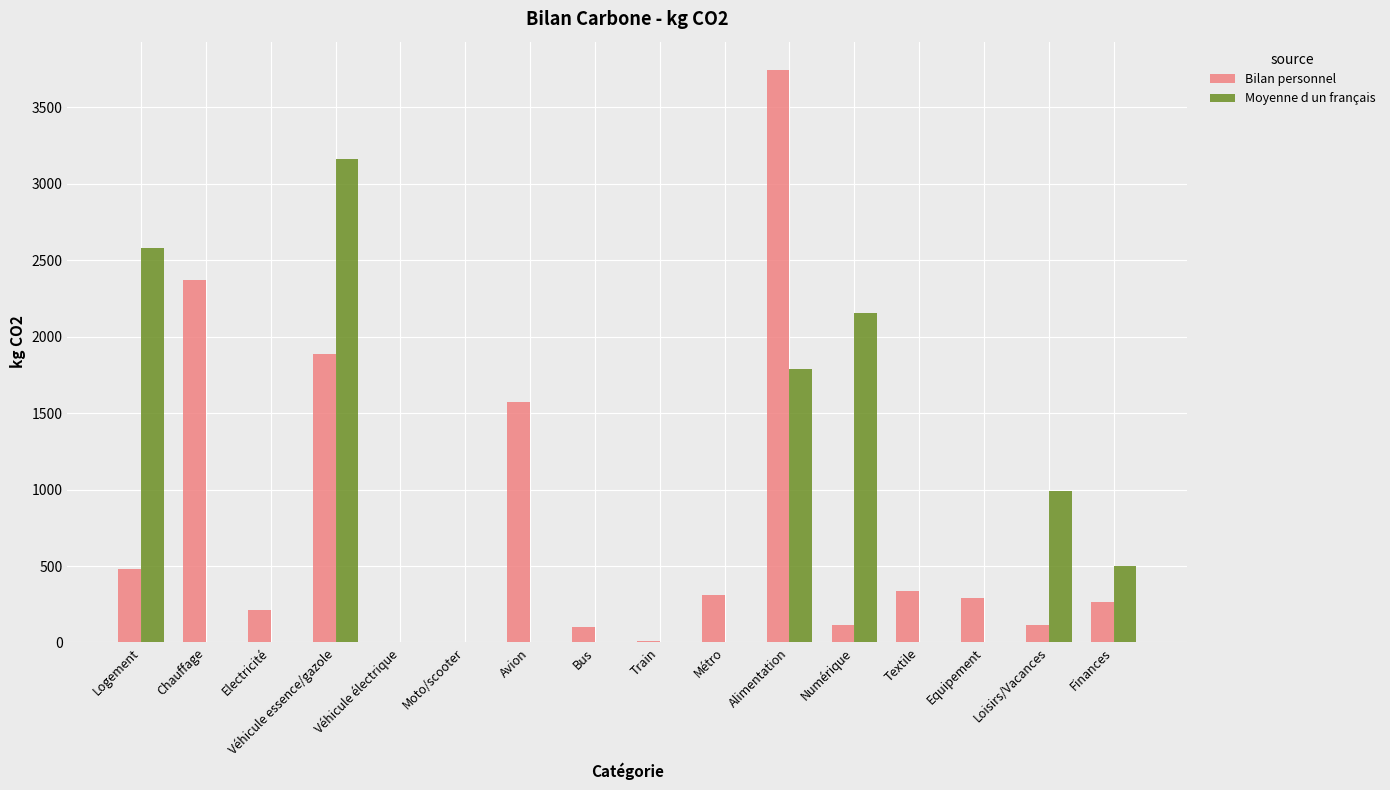

Is it true that Bilan personnel equals 481.2 at Logement?

True